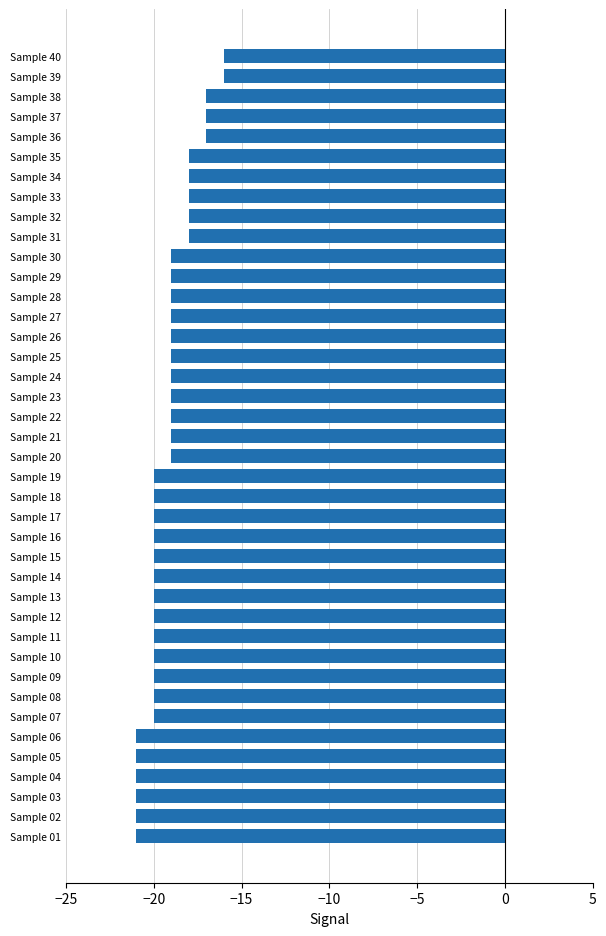

What is the smallest value displayed?

-21